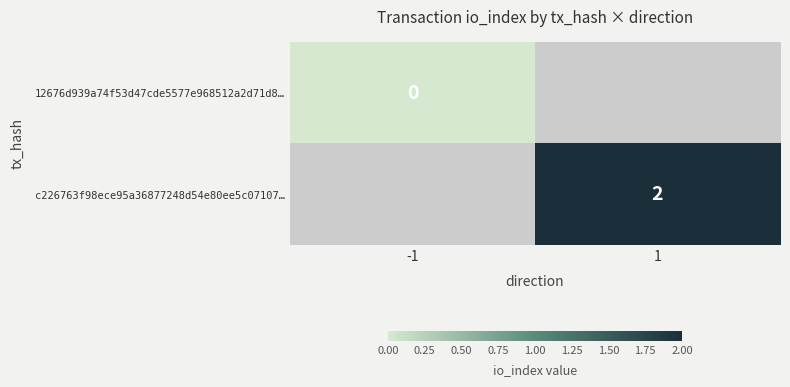

Is the value of c226763f98ece95a36877248d54e80ee5c07107… at 1 greater than the value of 12676d939a74f53d47cde5577e968512a2d71d8… at -1?

Yes